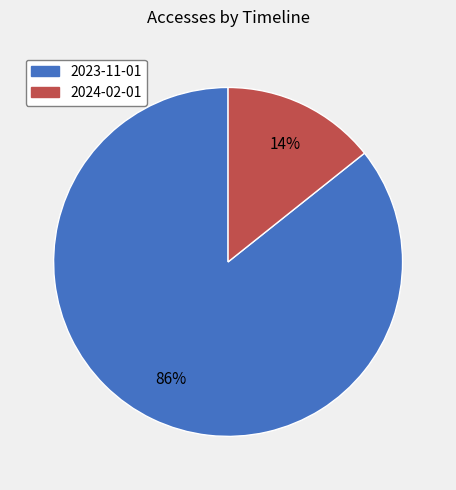

True or false: 2023-11-01 accounts for 86% of the total.

True